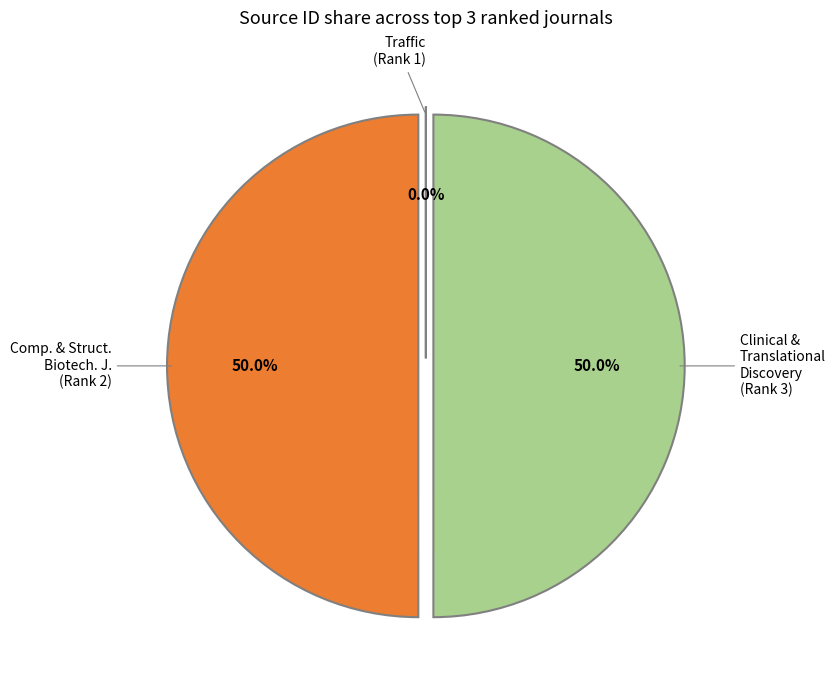

What percentage do Clinical & Translational Discovery (Rank 3) and Comp. & Struct. Biotech. J. (Rank 2) together represent?

100.0%